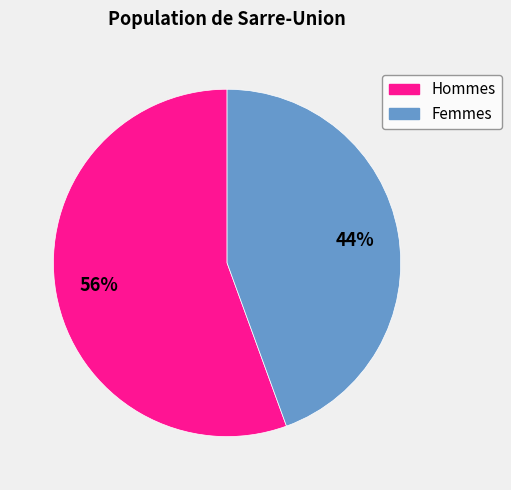

Is there any slice that represents more than half of the pie?

Yes